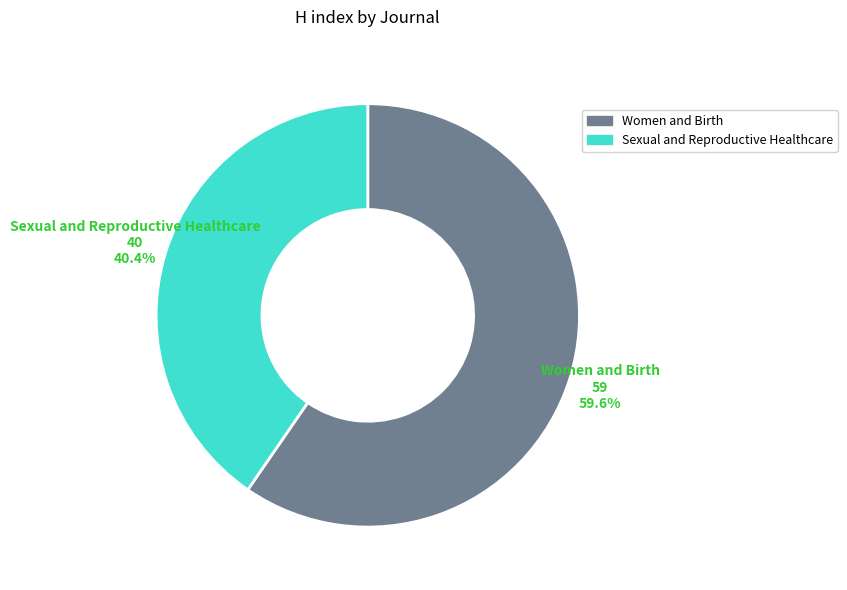

How many slices are in this pie chart?

2